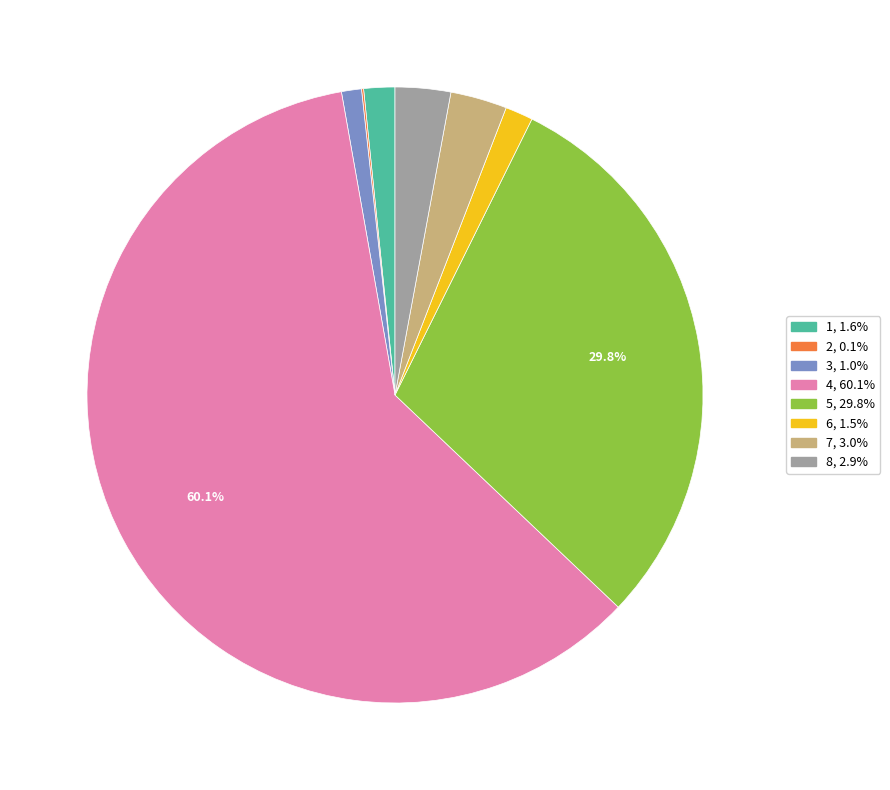

The 4 slice represents 45% of the pie. True or false?

False